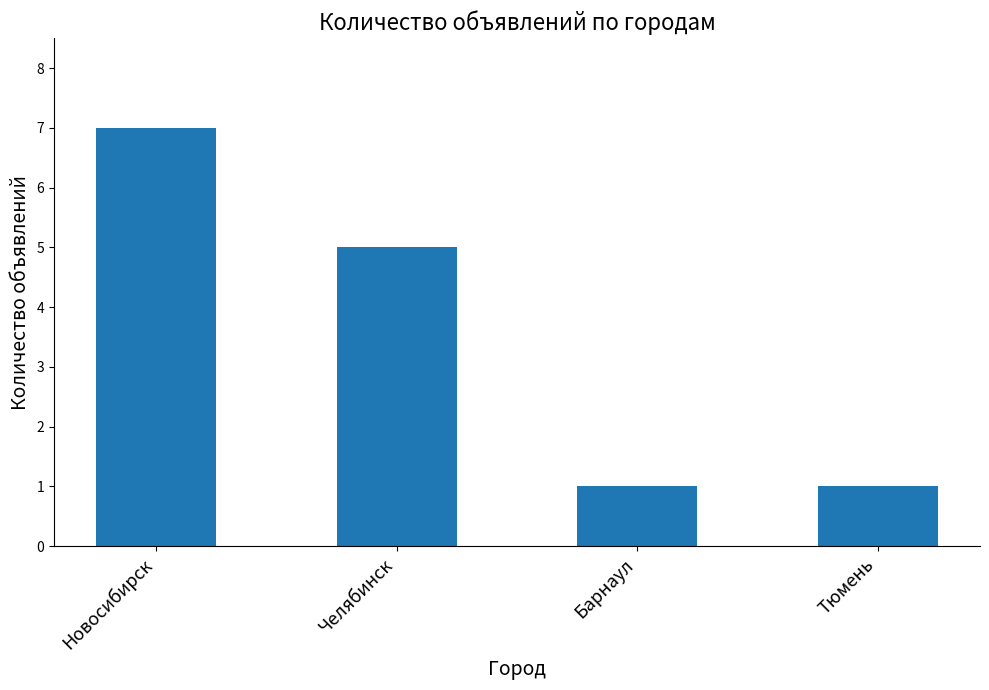

Where does the data first go above 5?

Новосибирск